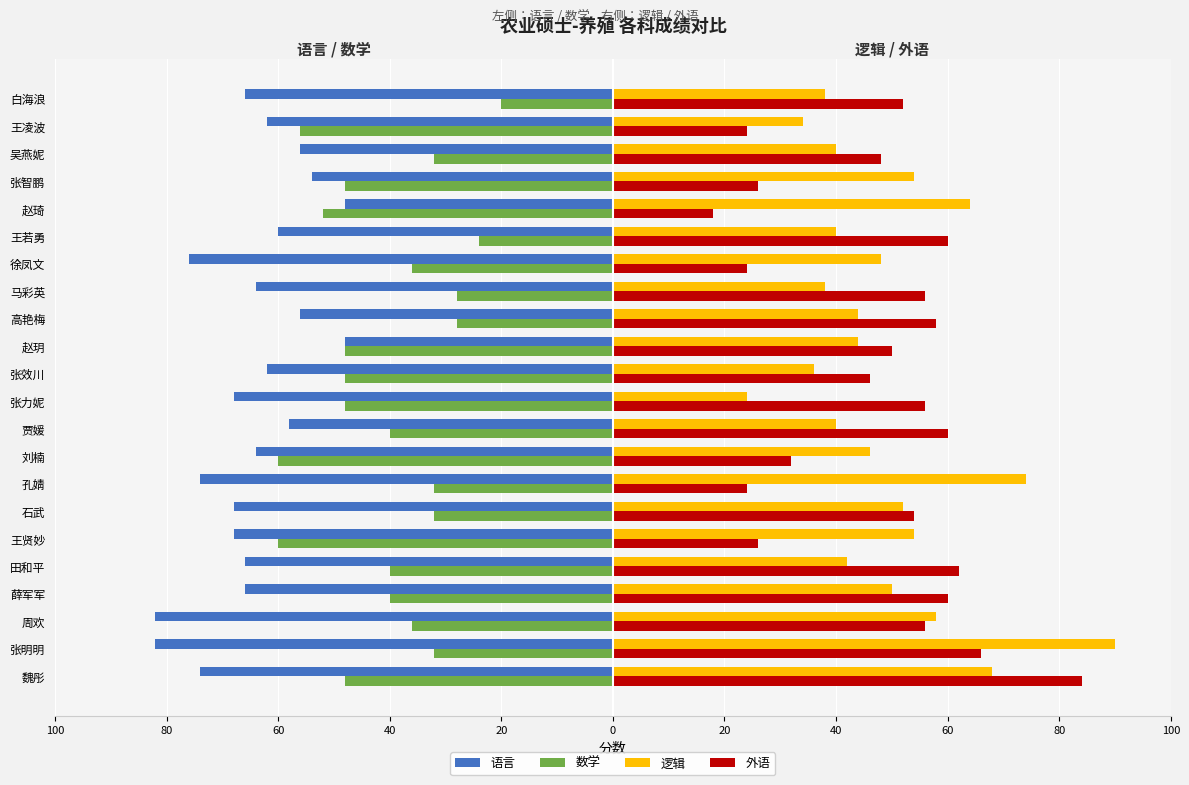

What are all the series names shown in the legend?

语言, 数学, 逻辑, 外语